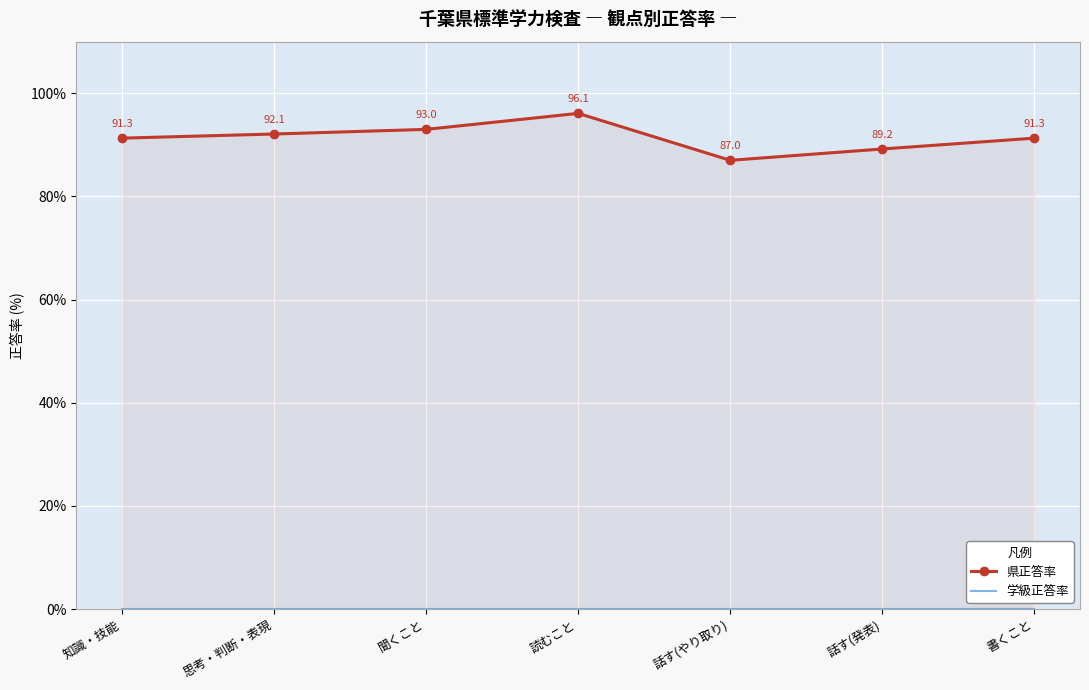

What is the difference between the second highest and minimum values in the 県正答率 series?

6.0